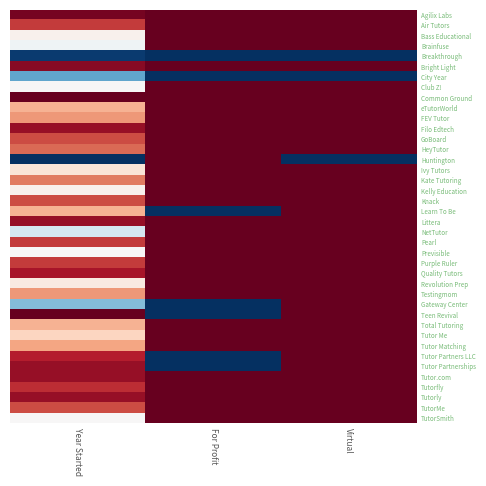

How many distinct data groups are displayed?

40